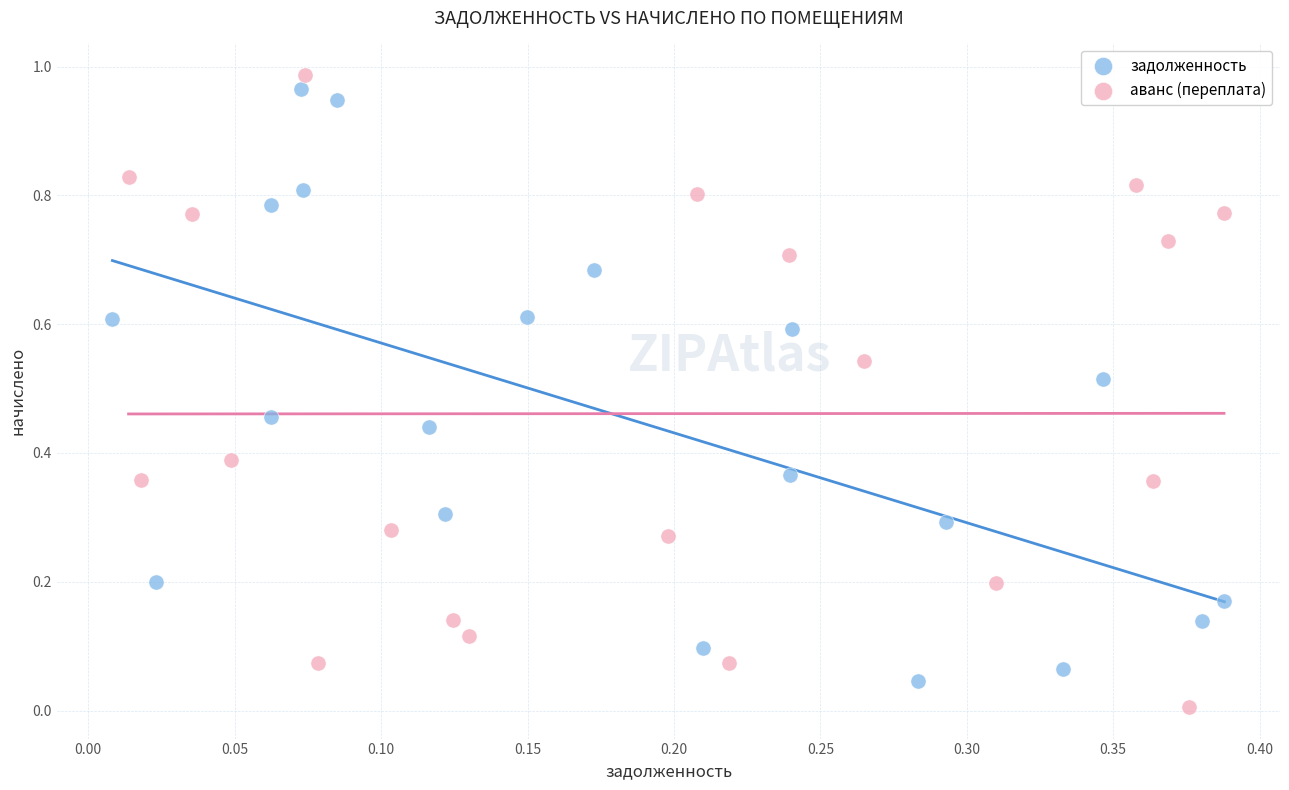

What are all the series names shown in the legend?

задолженность, аванс (переплата)